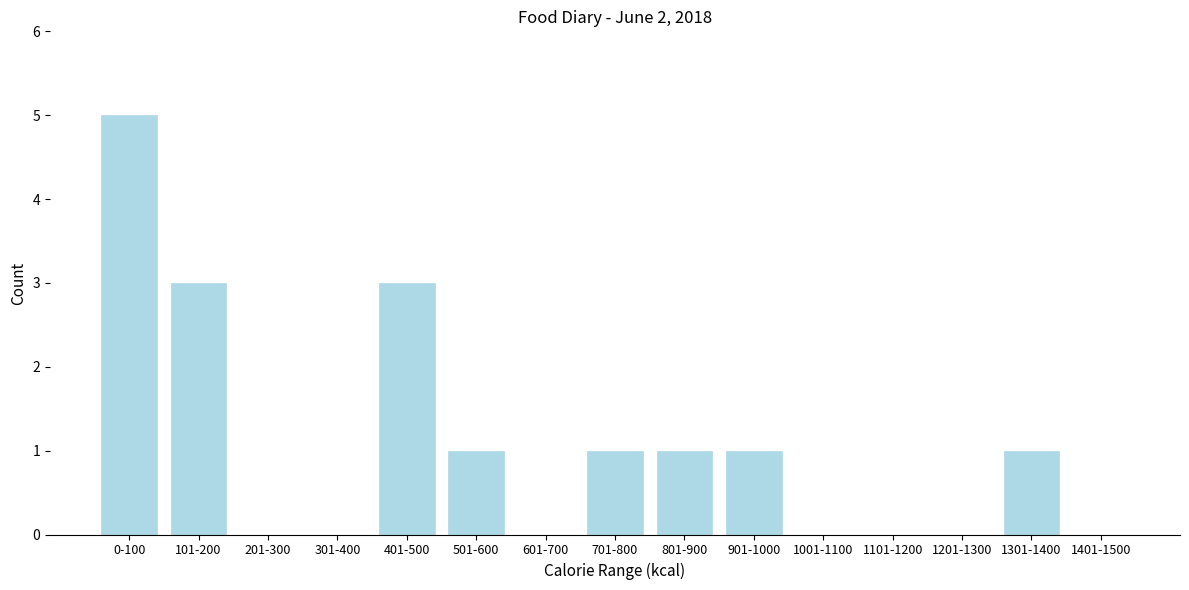

Reading left to right, transcribe all the data shown in this chart.

0-100=5	101-200=3	201-300=0	301-400=0	401-500=3	501-600=1	601-700=0	701-800=1	801-900=1	901-1000=1	1001-1100=0	1101-1200=0	1201-1300=0	1301-1400=1	1401-1500=0